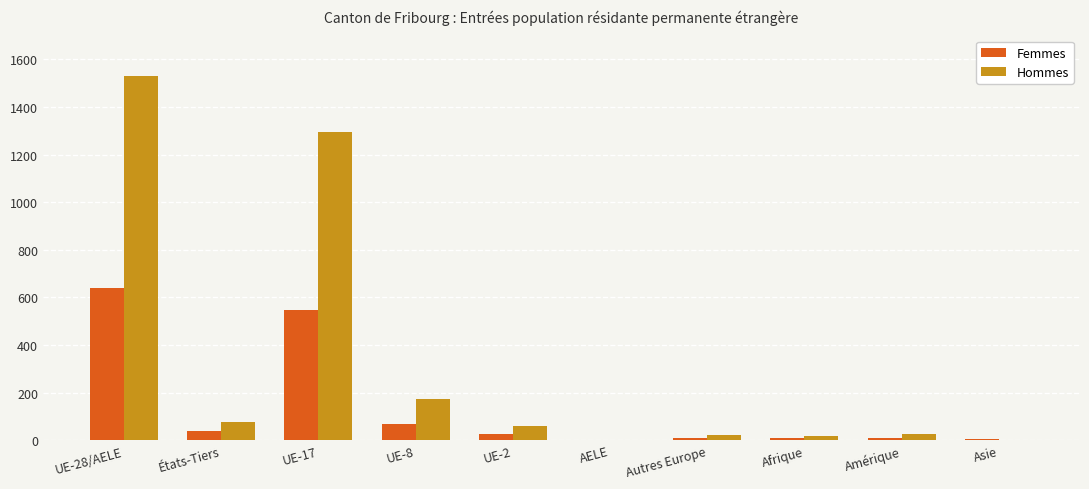

Is it true that Femmes equals -256 at AELE?

False